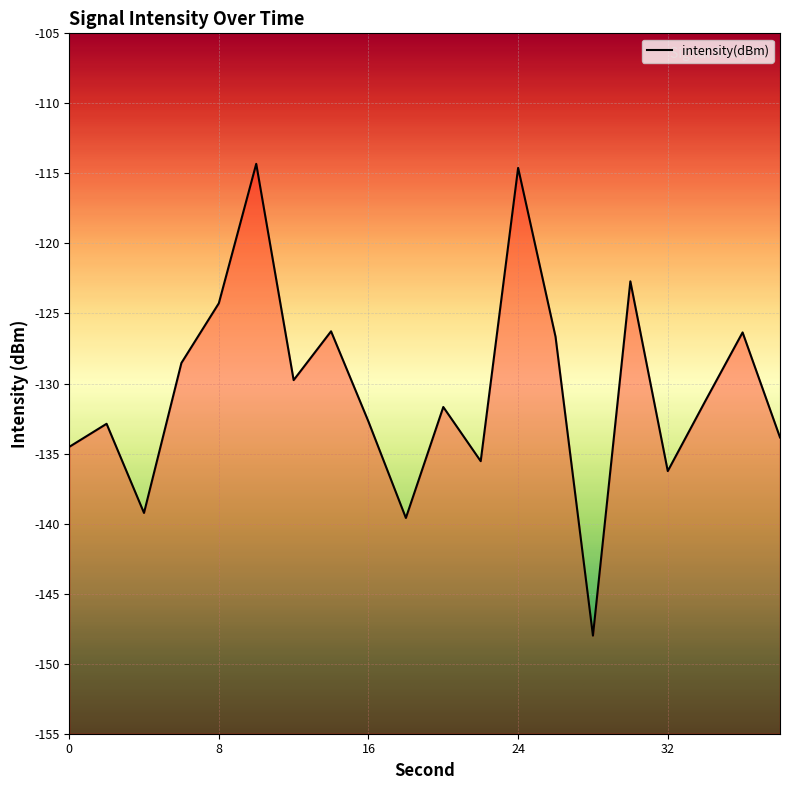

Where is the first local minimum?

4